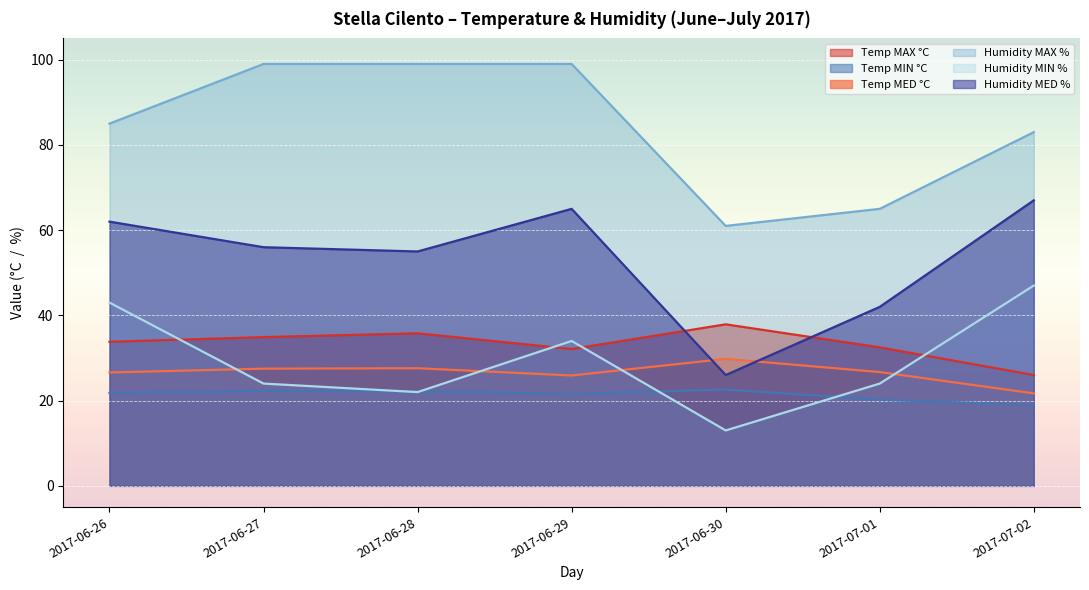

At how many categories does at least one series exceed 21?

7